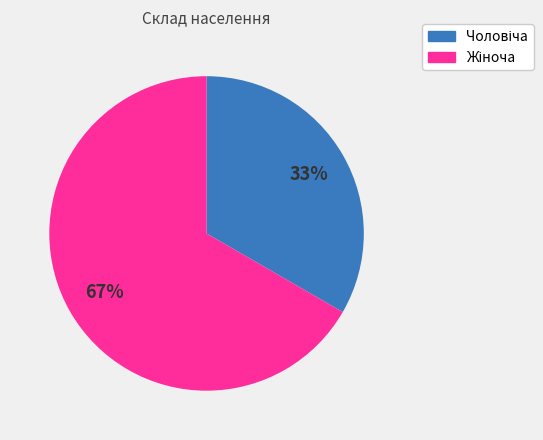

To the nearest percent, what is the average slice percentage?

50%